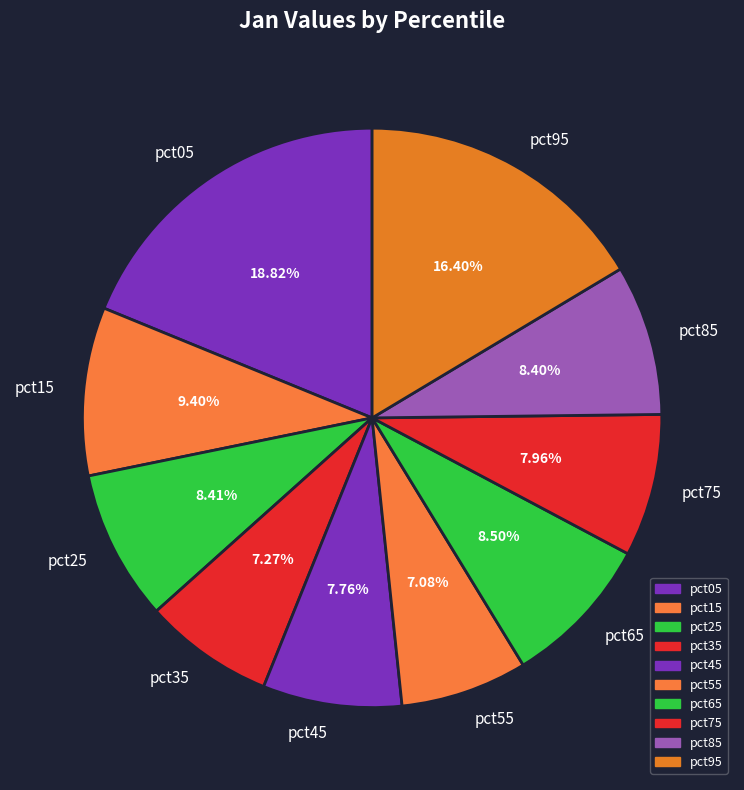

Count the number of slices in the pie.

10